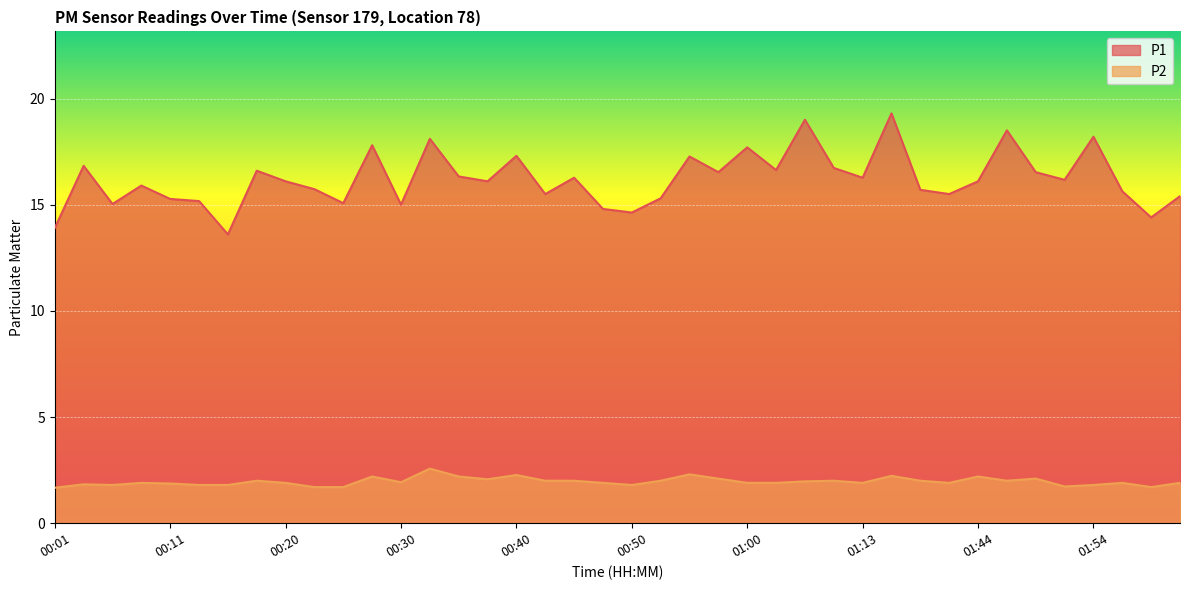

List the series in order of their overall mean, lowest first.

P2, P1